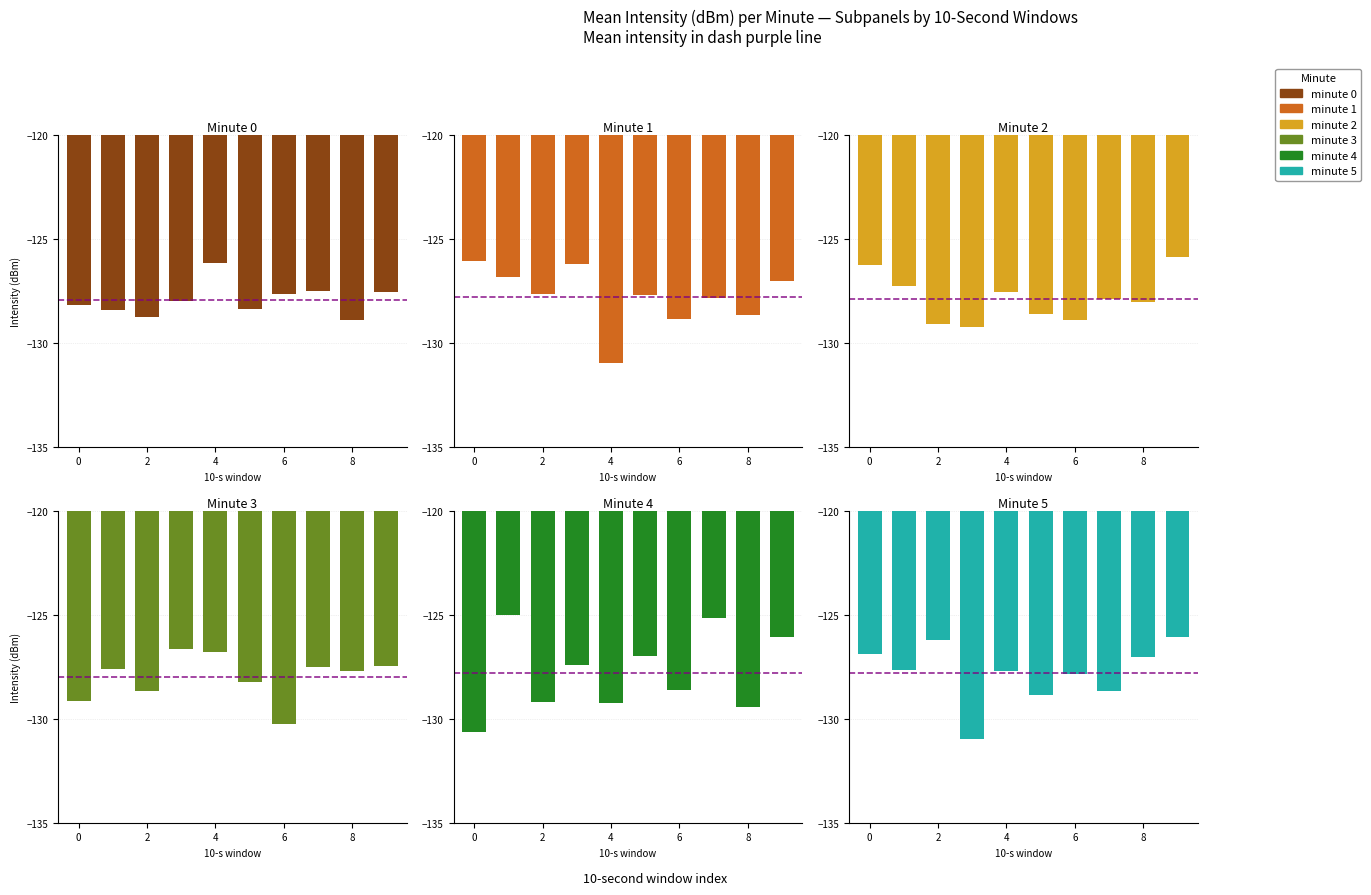

What are all the series names shown in the legend?

minute 0, minute 1, minute 2, minute 3, minute 4, minute 5